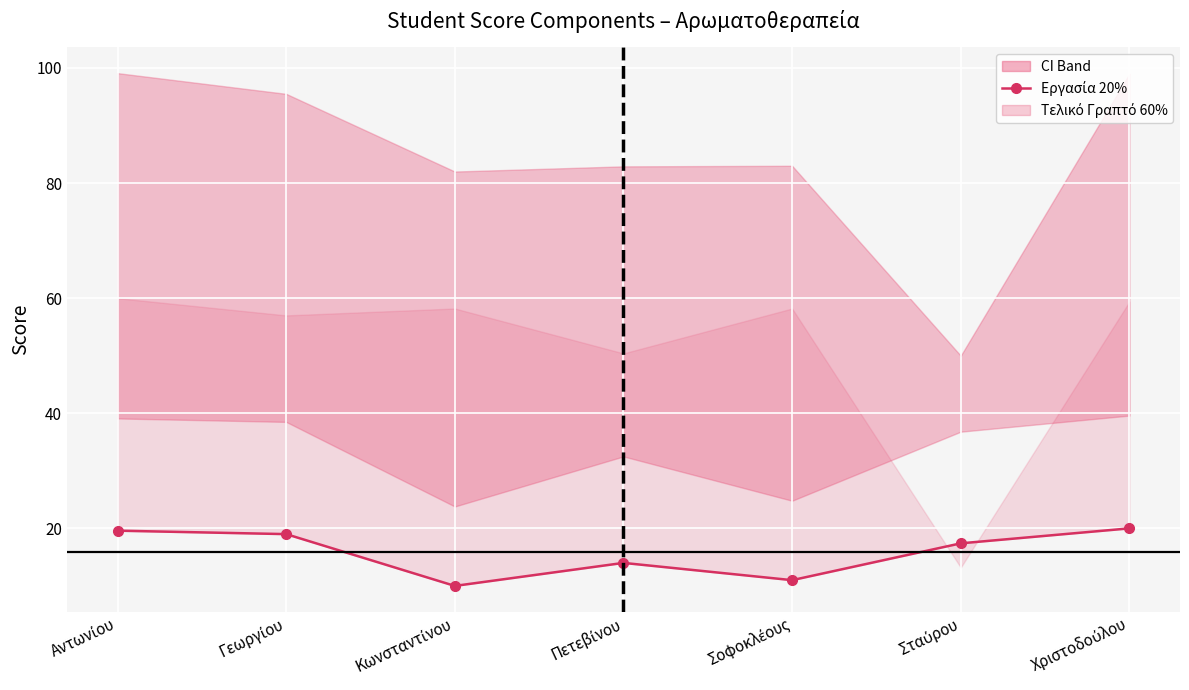

List the labels in order of value, largest first.

Χριστοδούλου, Αντωνίου, Γεωργίου, Σταύρου, Πετεβίνου, Σοφοκλέους, Κωνσταντίνου